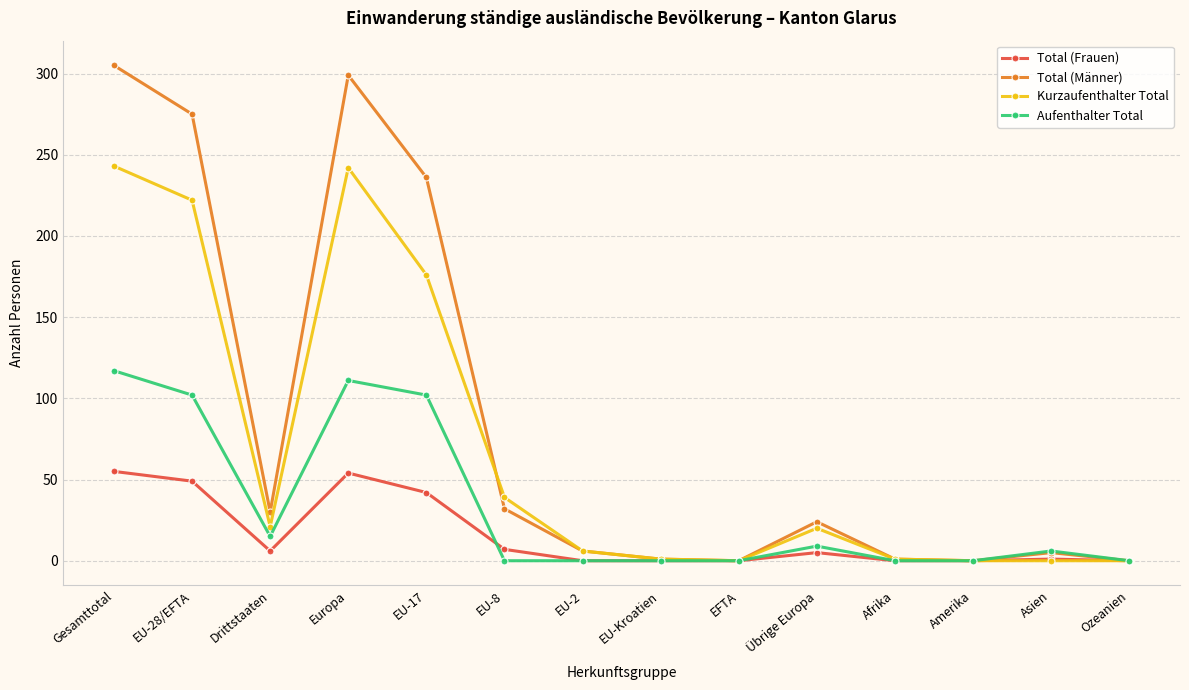

At which category is the sum across all series the highest?

Gesamttotal